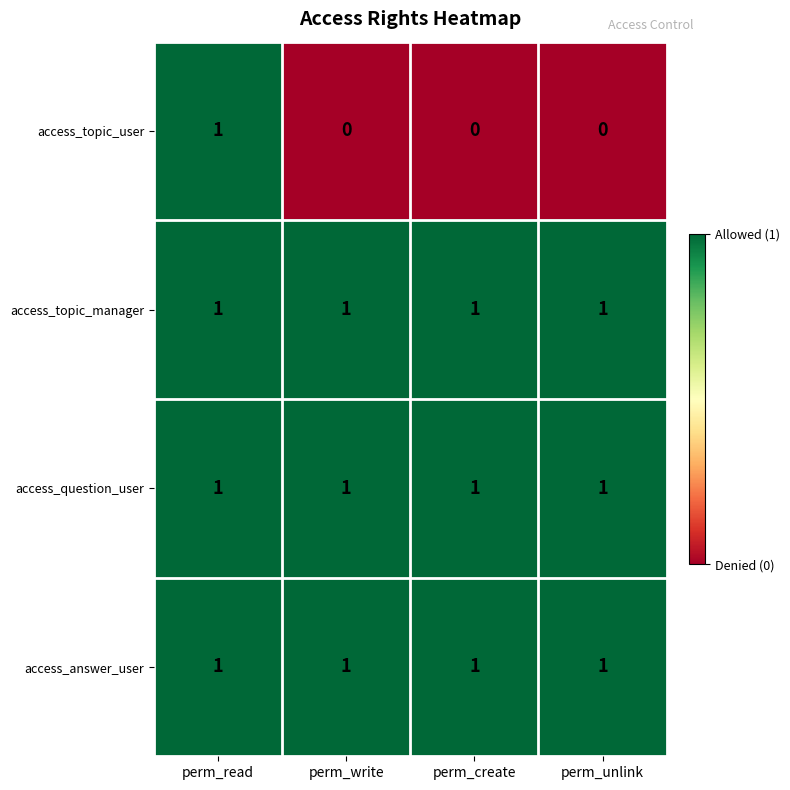

Reading right to left, transcribe all the data shown in this chart.

access_topic_user: 0	0	0	1
access_topic_manager: 1	1	1	1
access_question_user: 1	1	1	1
access_answer_user: 1	1	1	1